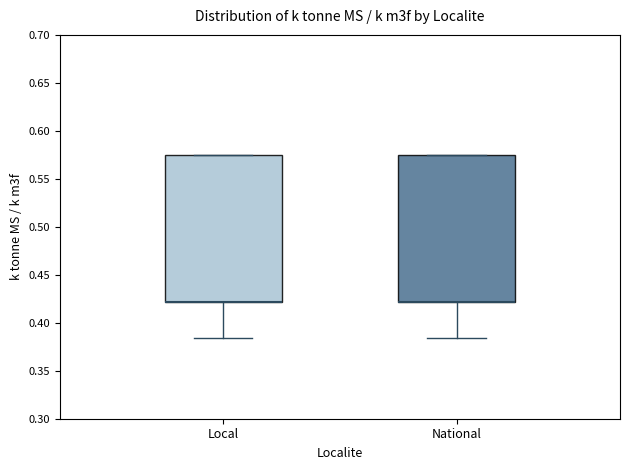

Reading left to right, read every box against the y-axis: the position of its median line, the range the box covers, and the ends of its whiskers. The values are not printed on the chart, so give them approximately, as read against the axis.

Local: median 0.420 (drawn on the box's lower edge), box 0.420 to 0.575, whiskers 0.385 to 0.575
National: median 0.420 (drawn on the box's lower edge), box 0.420 to 0.575, whiskers 0.385 to 0.575